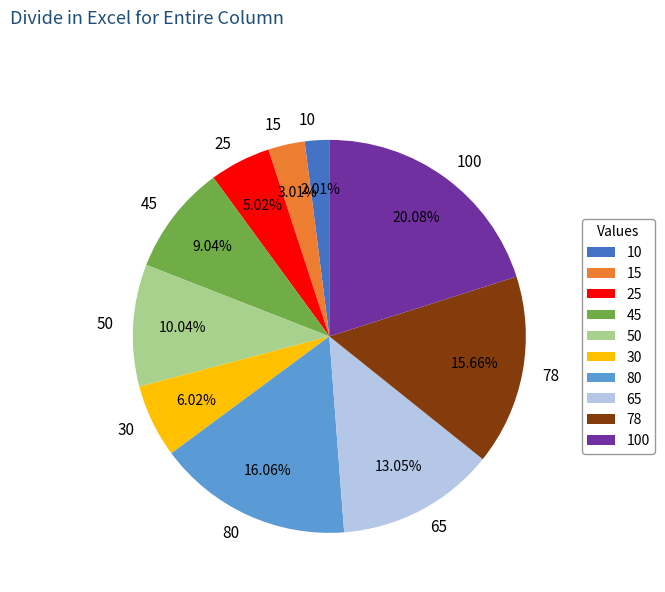

Does 78 account for over 50% of the chart?

No